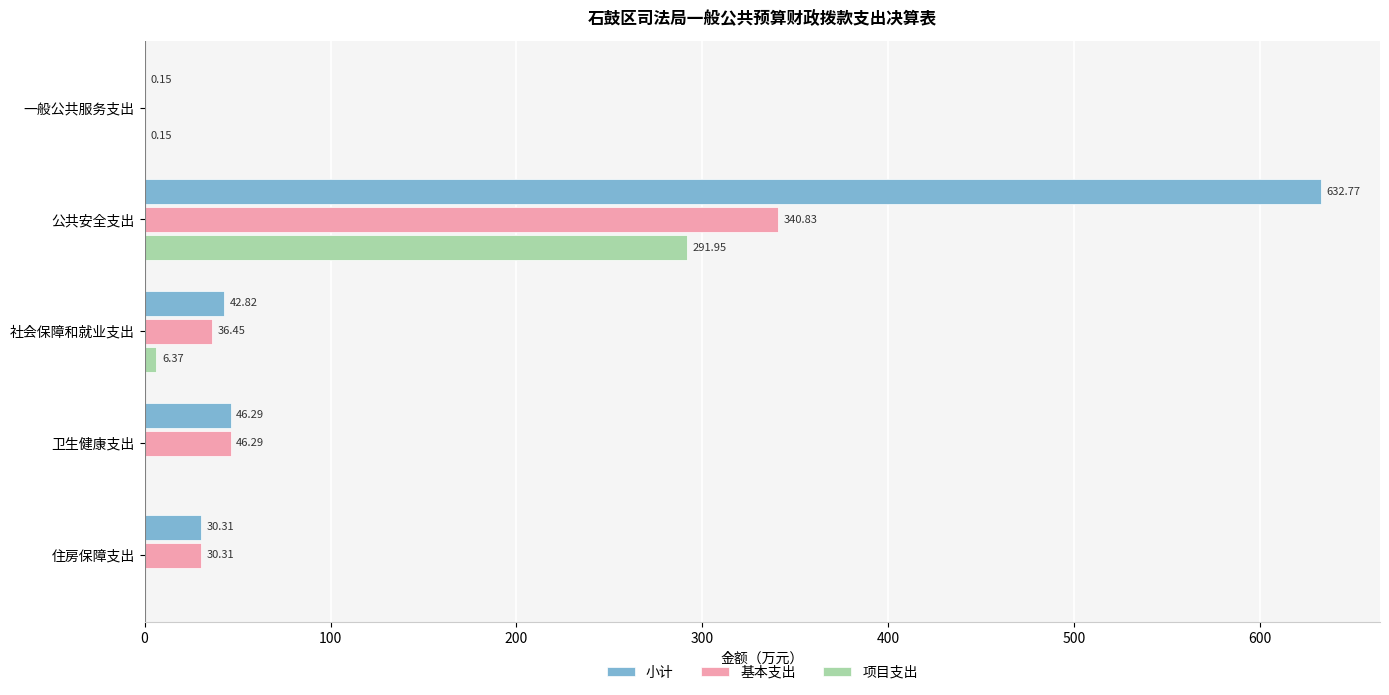

What is the average value of the 小计 series?

150.5